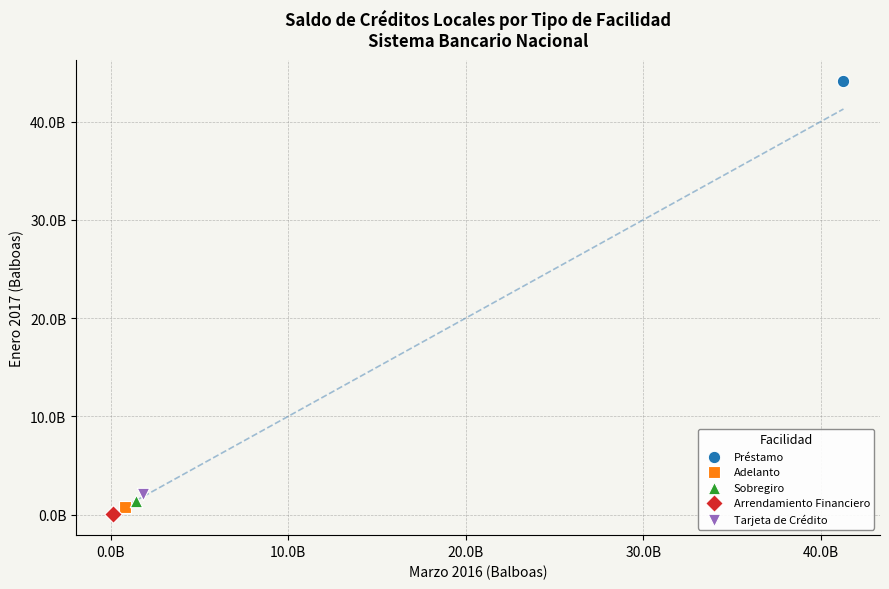

What are all the series names shown in the legend?

Préstamo, Adelanto, Sobregiro, Arrendamiento Financiero, Tarjeta de Crédito